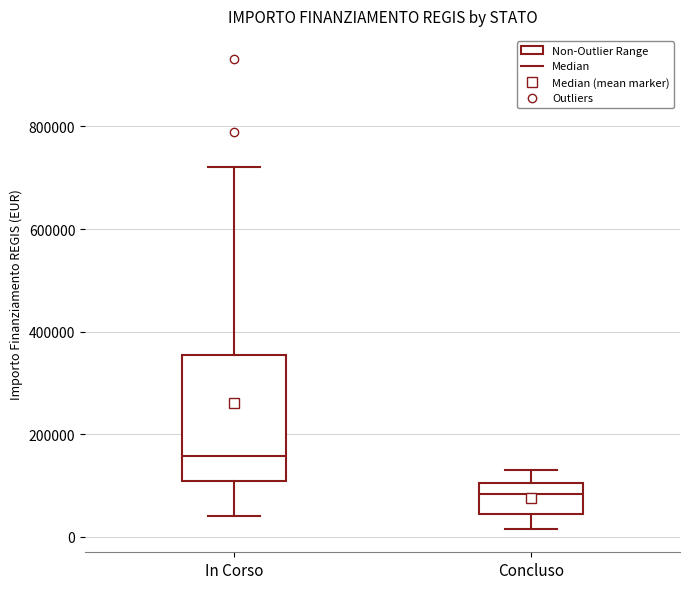

Reading left to right, read every box against the y-axis: the position of its median line, the range the box covers, and the ends of its whiskers. The values are not printed on the chart, so give them approximately, as read against the axis.

In Corso: median 160000, box 100000 to 360000, whiskers 40000 to 720000
Concluso: median 80000, box 40000 to 100000, whiskers 20000 to 140000